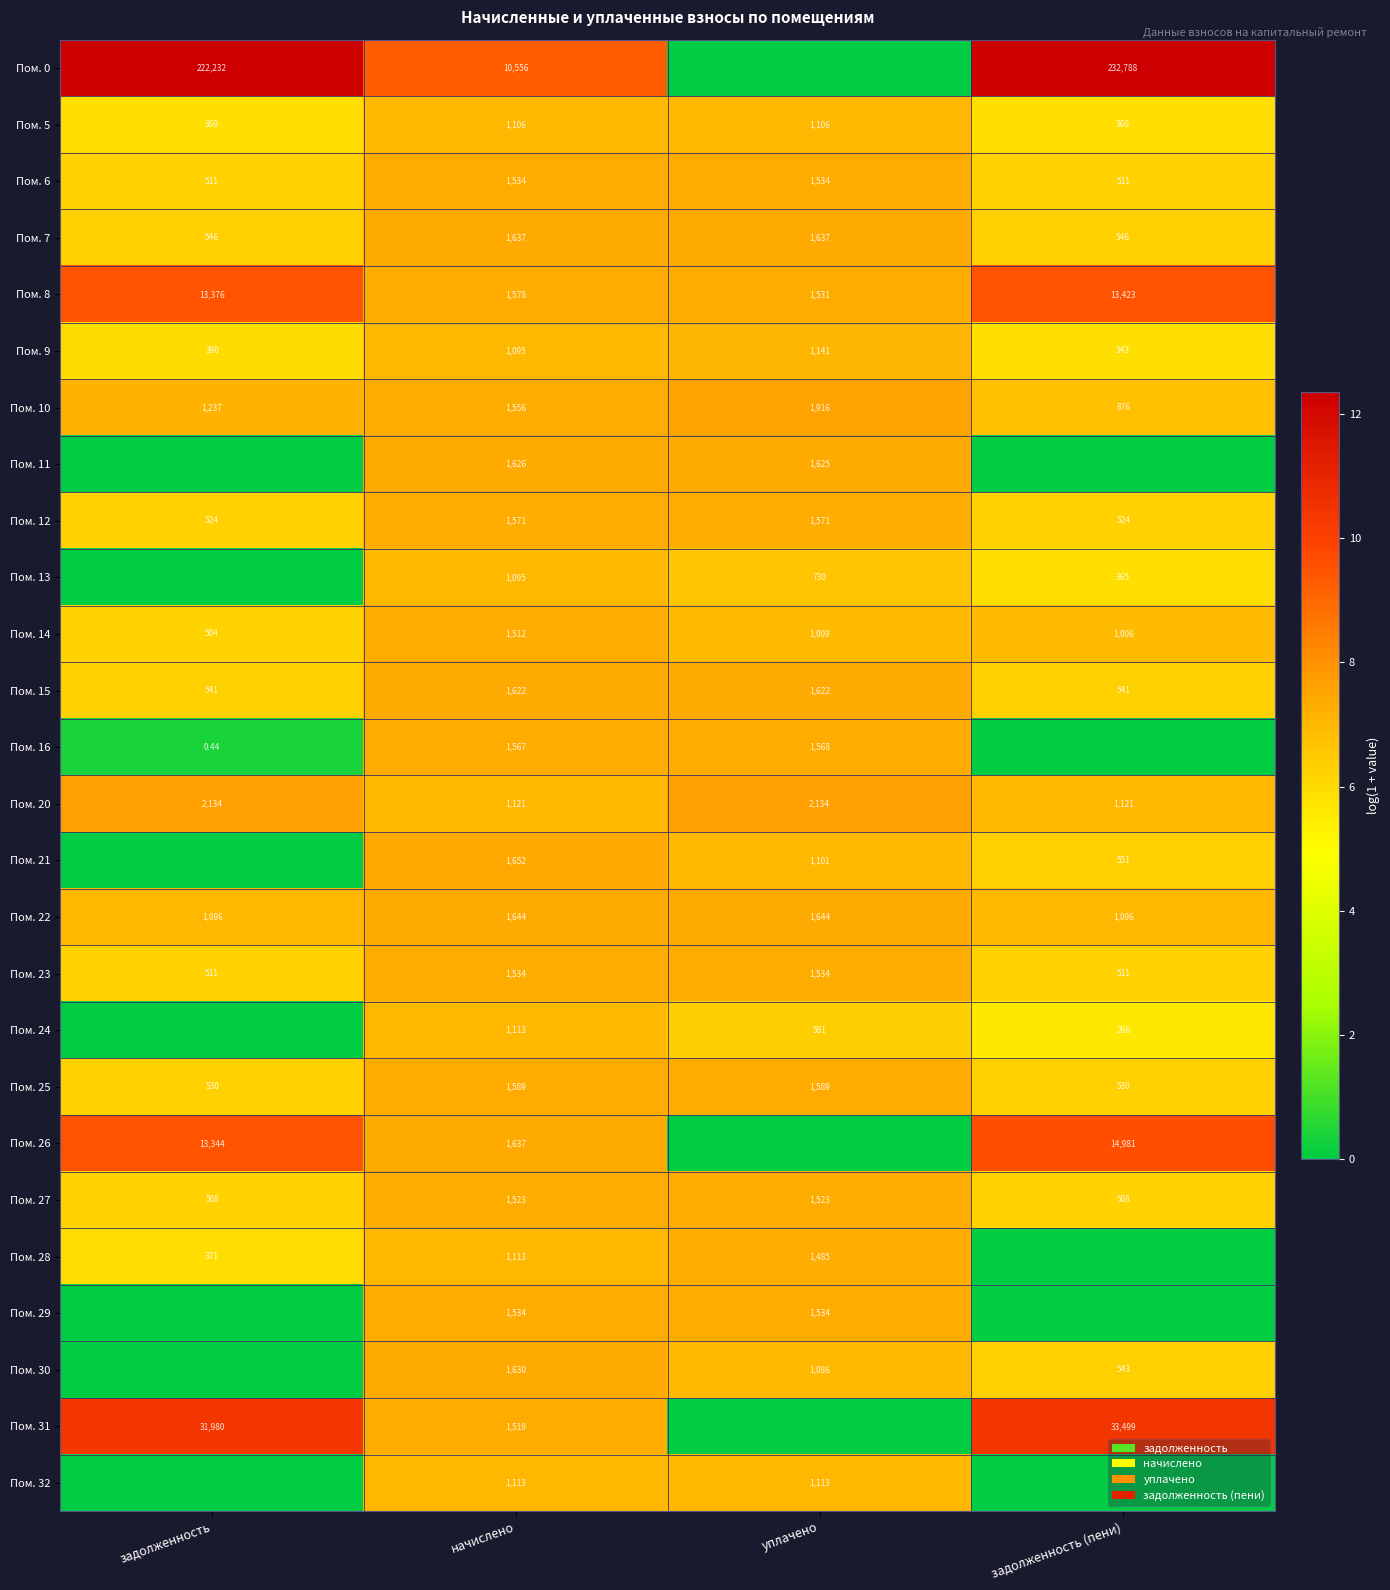

At how many categories does at least one series exceed 4?

4